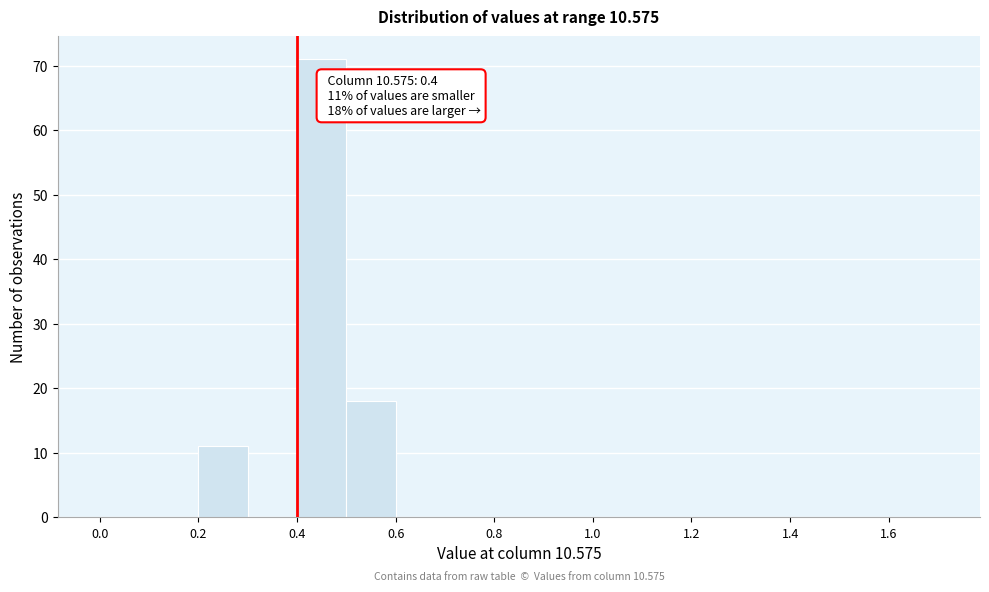

Which range on the x-axis has the tallest bar?

0.4 to 0.5